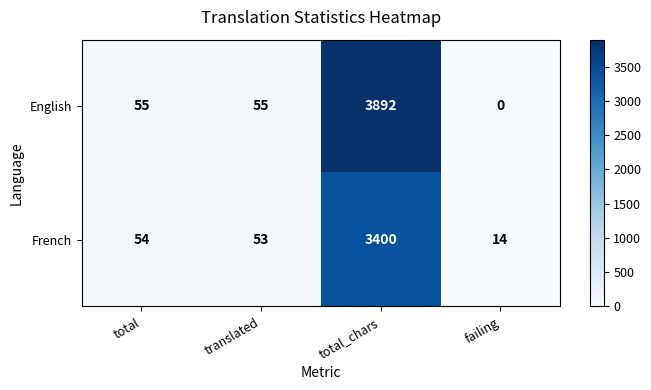

How many distinct data groups are displayed?

2